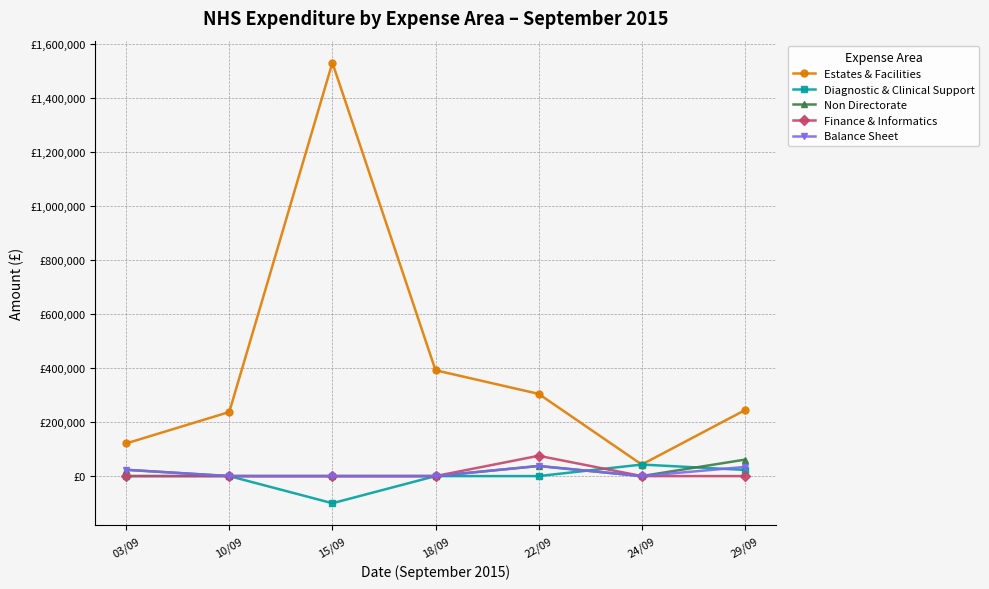

True or false: Balance Sheet has more than 1 interior local peaks.

False